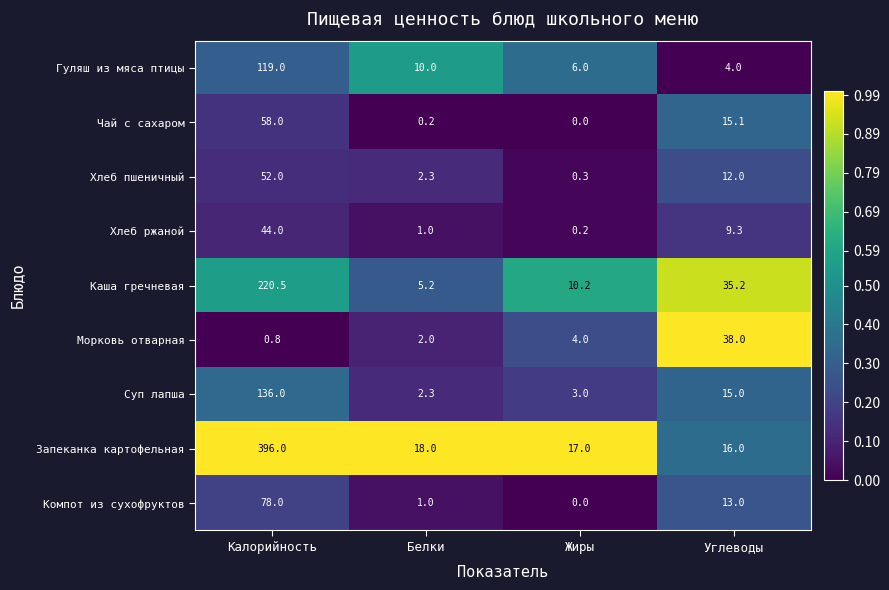

Rank the series at Углеводы from highest to lowest value.

Морковь отварная, Каша гречневая, Запеканка картофельная, Чай с сахаром, Суп лапша, Компот из сухофруктов, Хлеб пшеничный, Хлеб ржаной, Гуляш из мяса птицы